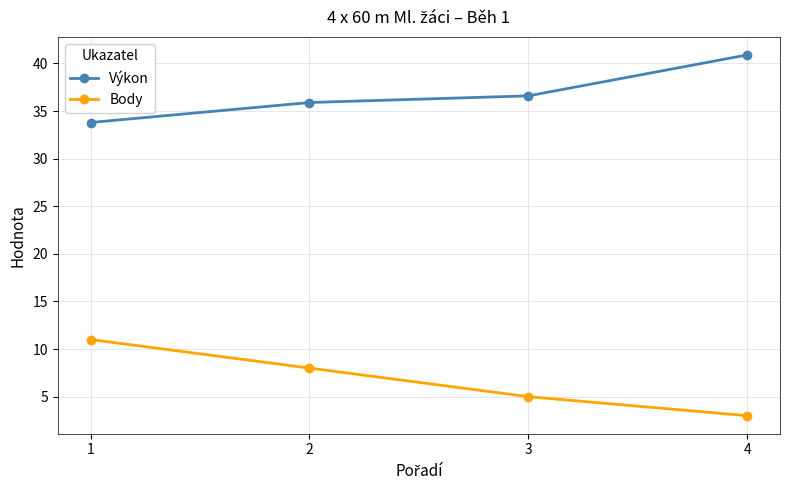

True or false: Body and Výkon cross at least once.

False